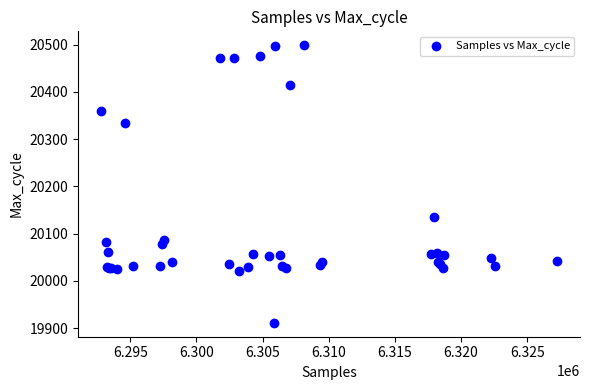

What Y value in the scatter plot is closest to 20205?

20135